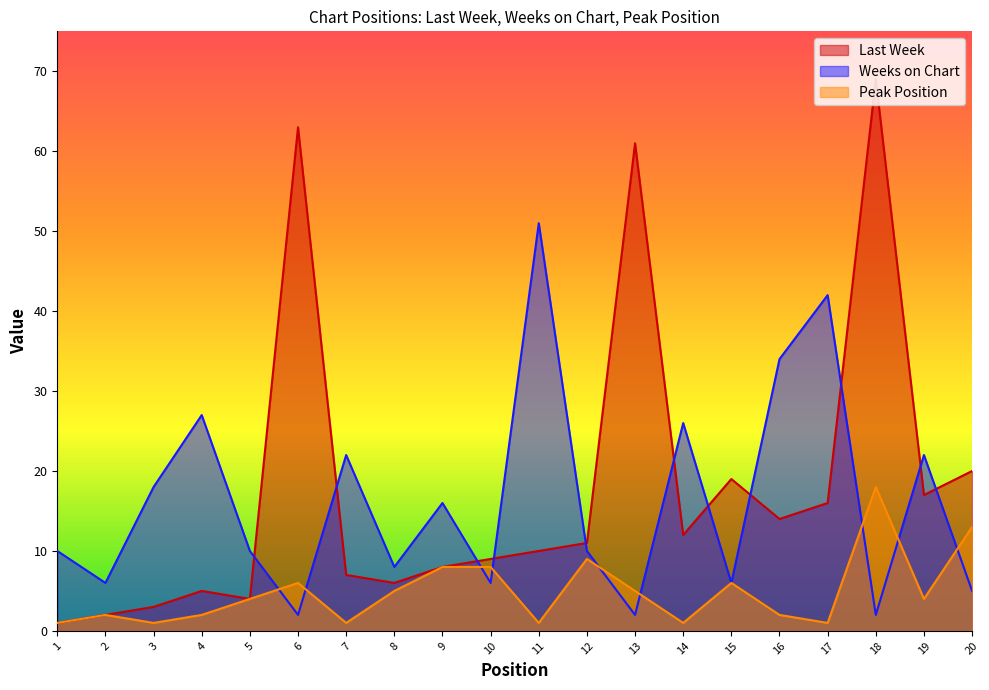

List the series in order of their peak value, lowest first.

Peak Position, Weeks on Chart, Last Week